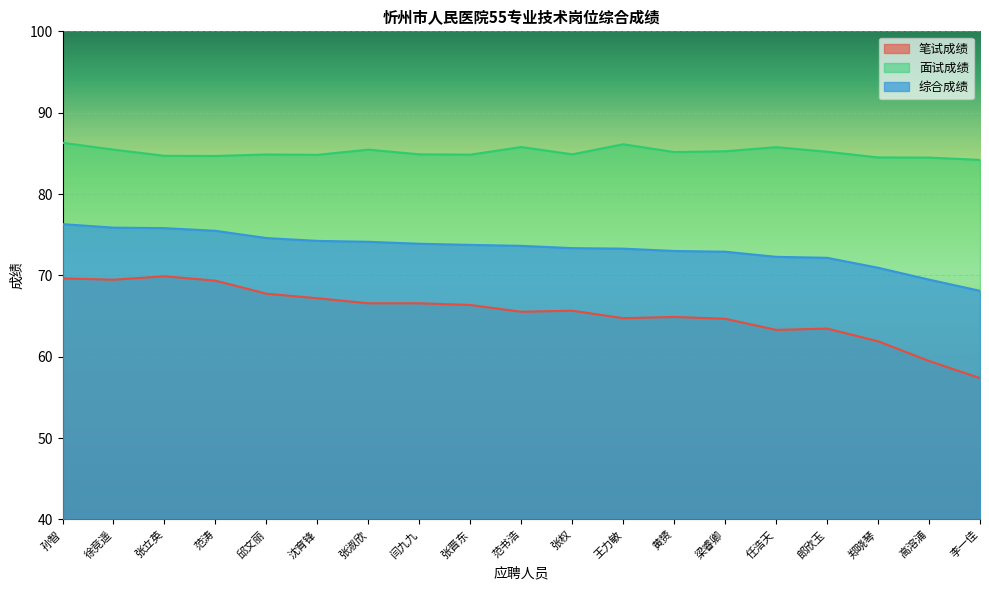

What is the minimum value shown in the chart?

57.4